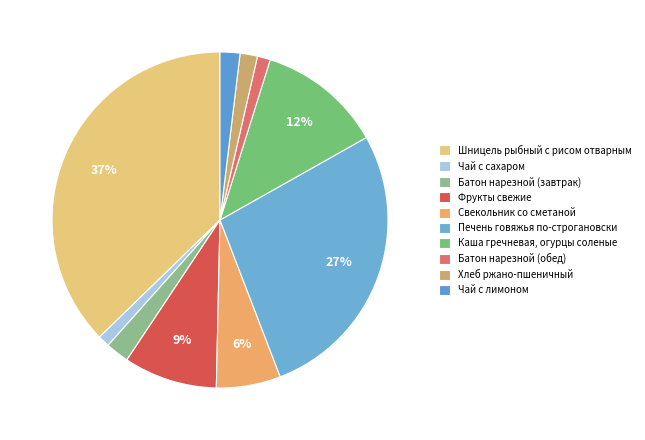

What is the smallest slice in the pie chart?

Чай с сахаром